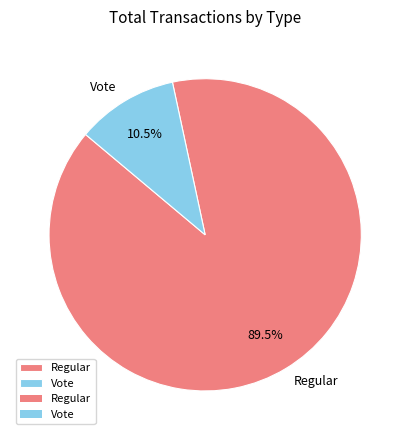

What is the ratio of the value at Regular to the value at Vote?

8.5